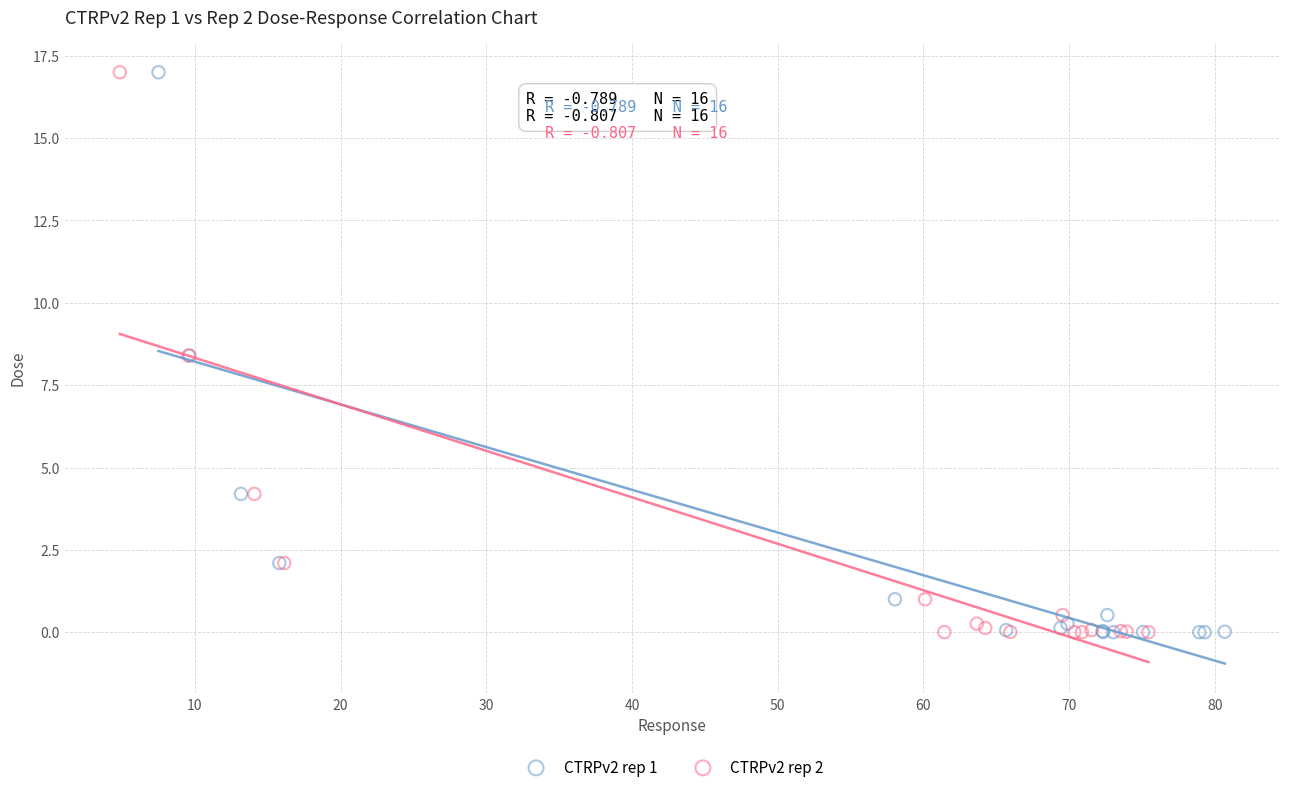

What are all the series names shown in the legend?

CTRPv2 rep 1, CTRPv2 rep 2